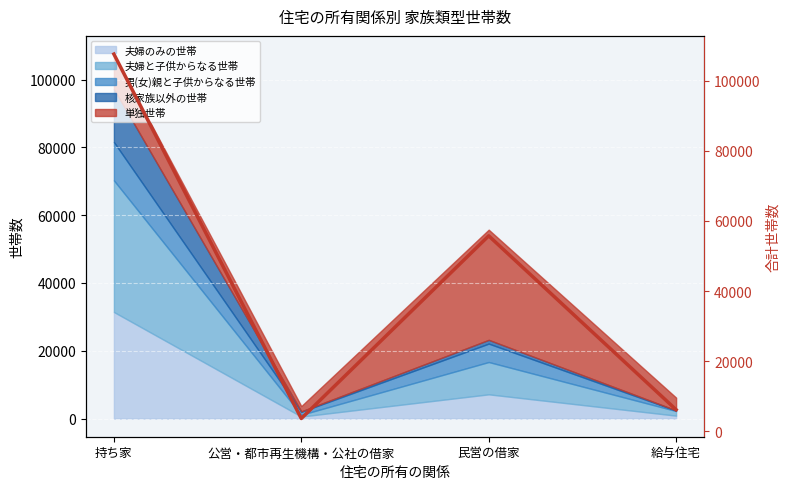

Which label corresponds to the largest value in the chart?

持ち家